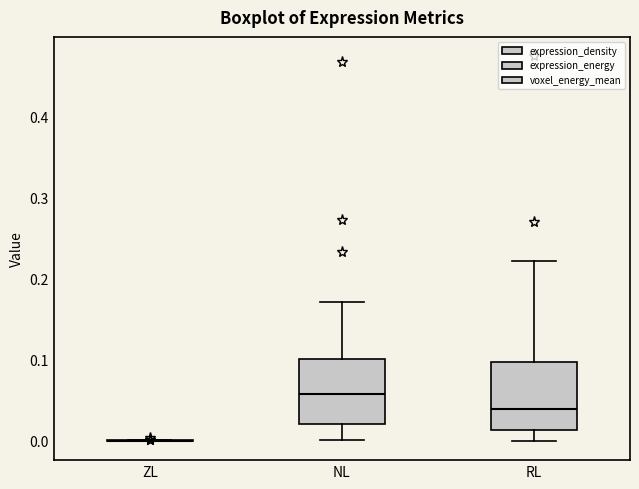

Reading left to right, transcribe this box plot: for each box, give where its median line is, the range the box spans, and where its two whiskers end, as read against the y-axis. The values are not printed on the chart, so give them approximately, as read against the axis.

ZL: box collapsed to a line at 0.00, whiskers 0.00 to 0.00
NL: median 0.06, box 0.02 to 0.10, whiskers 0.00 to 0.17
RL: median 0.04, box 0.01 to 0.10, whiskers 0.00 to 0.22